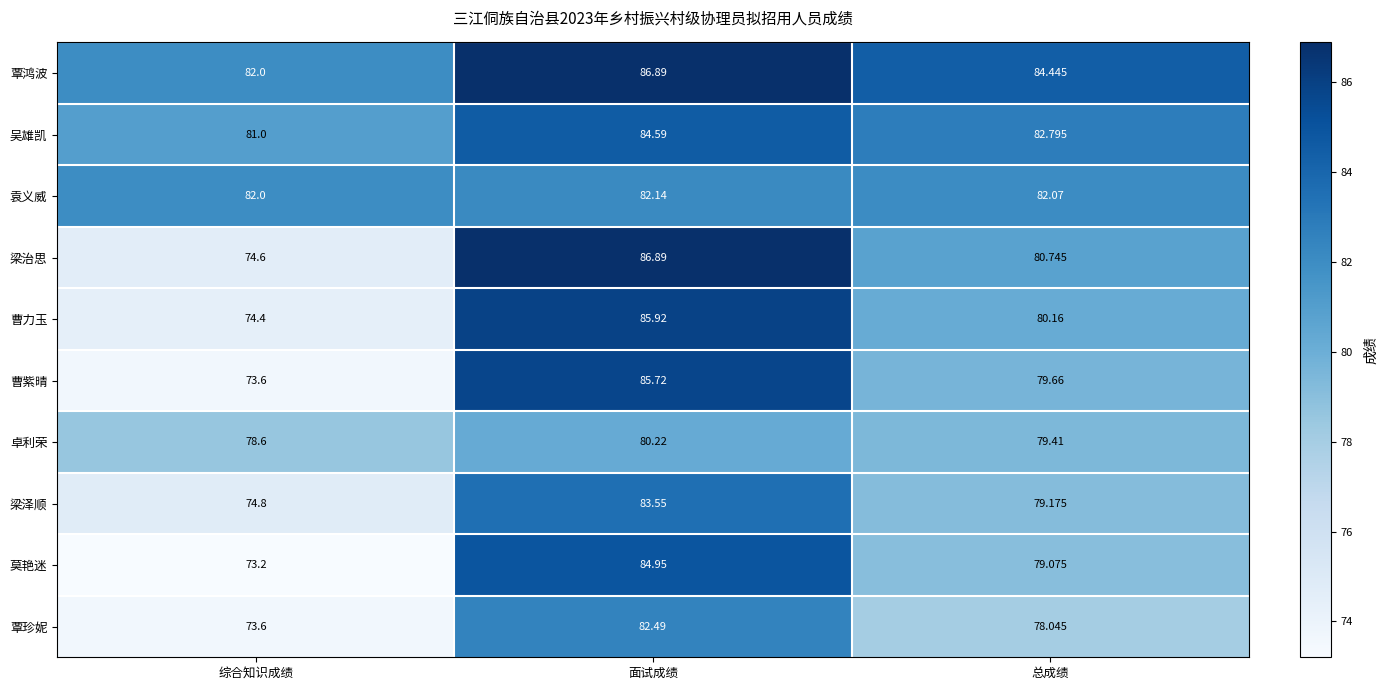

At which category does the chart reach its minimum across all series?

综合知识成绩